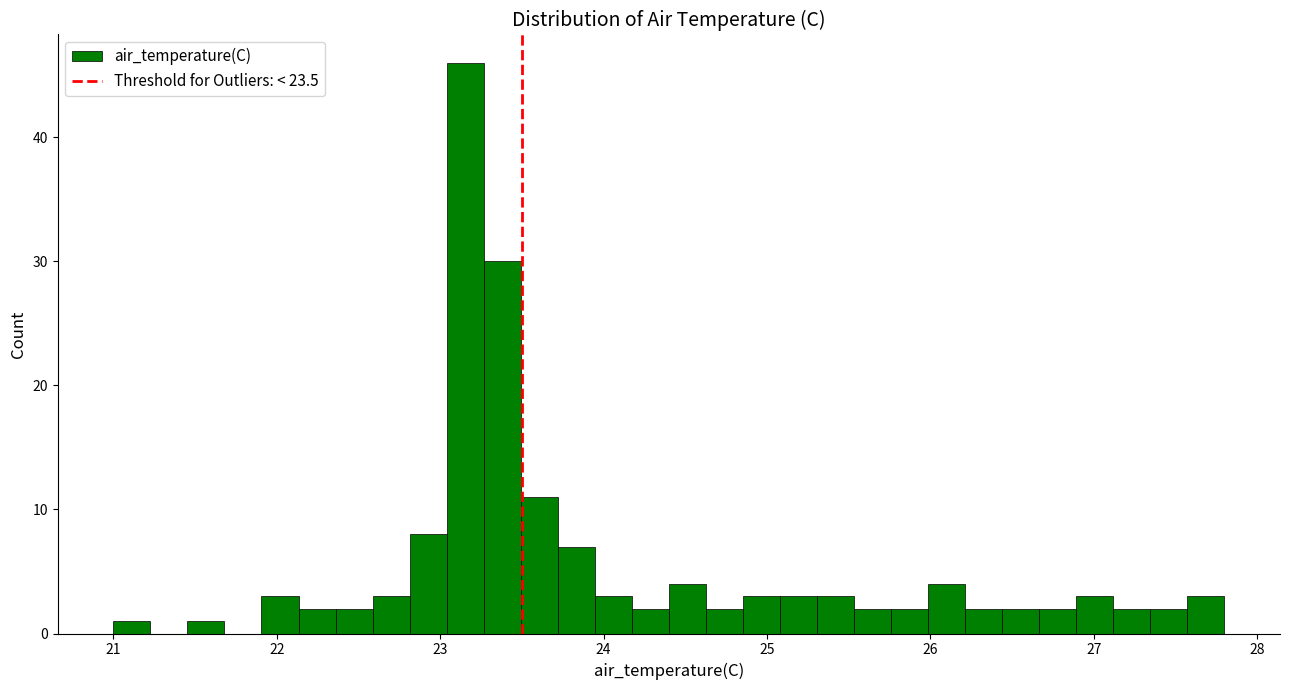

Read against the x-axis, roughly where is the centre of the tallest bar?

23.2